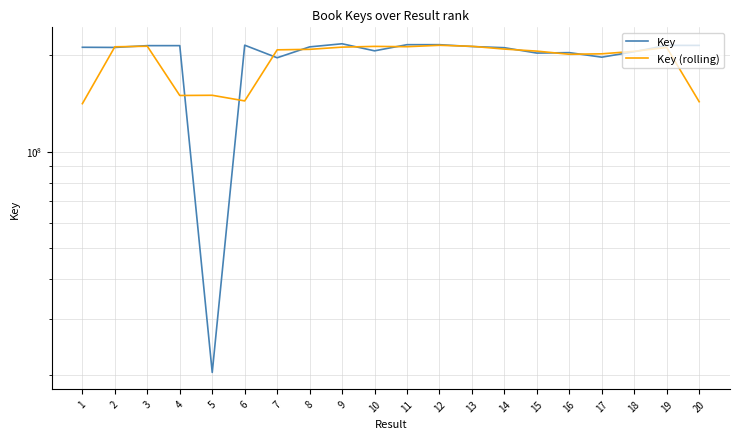

Which series ends up on top after the final intersection of Key (rolling) and Key?

Key